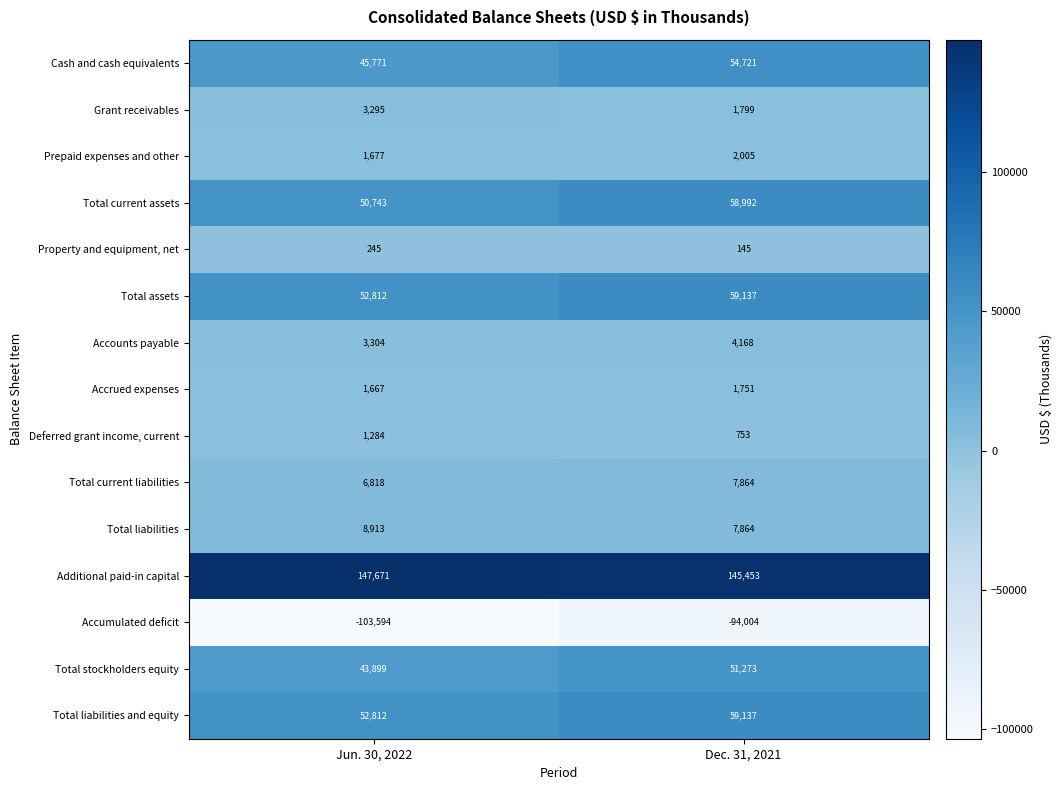

Reading left to right, transcribe all the data shown in this chart.

Cash and cash equivalents: 45771	54721
Grant receivables: 3295	1799
Prepaid expenses and other: 1677	2005
Total current assets: 50743	58992
Property and equipment, net: 245	145
Total assets: 52812	59137
Accounts payable: 3304	4168
Accrued expenses: 1667	1751
Deferred grant income, current: 1284	753
Total current liabilities: 6818	7864
Total liabilities: 8913	7864
Additional paid-in capital: 147671	145453
Accumulated deficit: -103594	-94004
Total stockholders equity: 43899	51273
Total liabilities and equity: 52812	59137